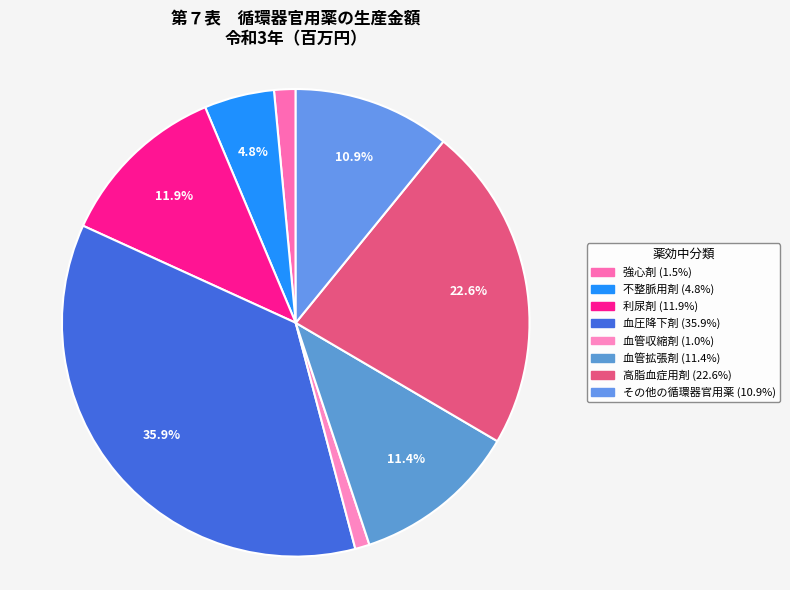

To the nearest percent, what is the difference between the 強心剤 and 不整脈用剤 slice percentages?

3%